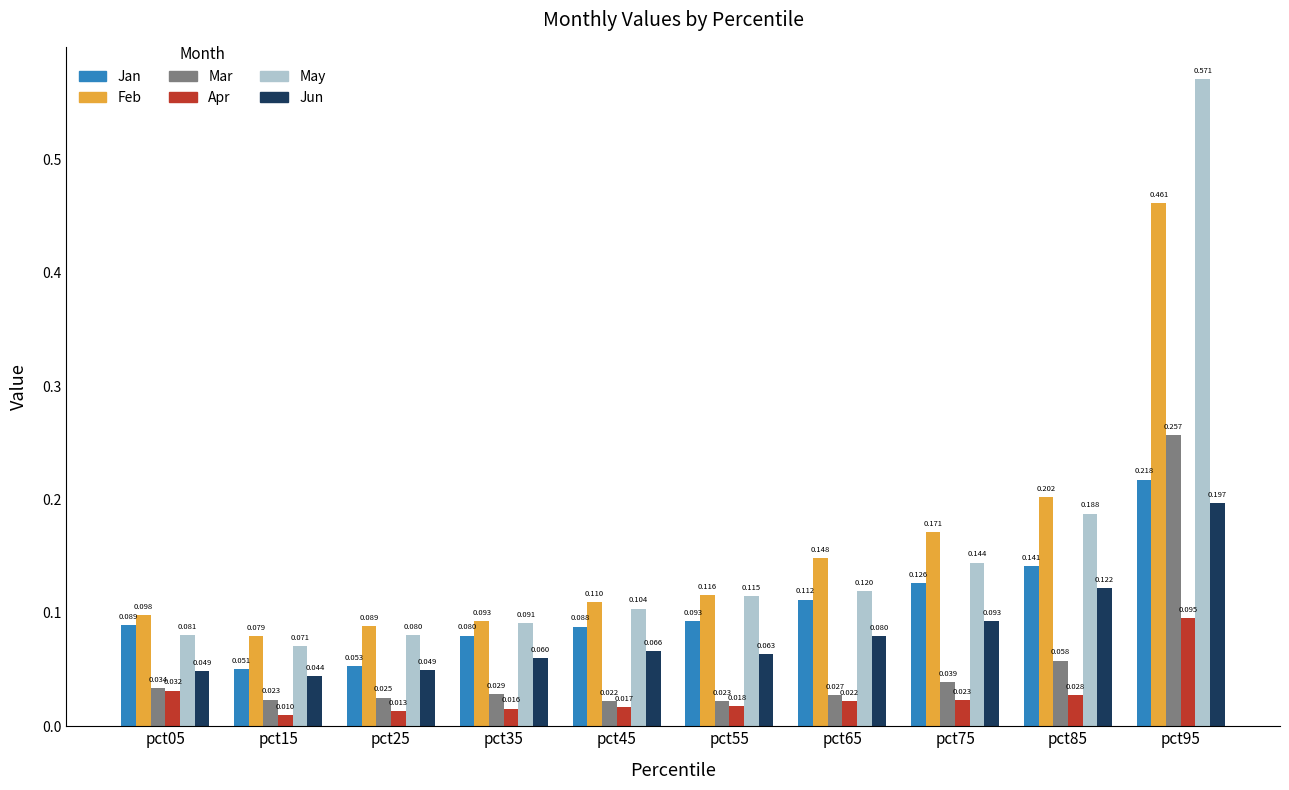

Is the value of Feb at pct85 greater than the value of Jan at pct25?

Yes